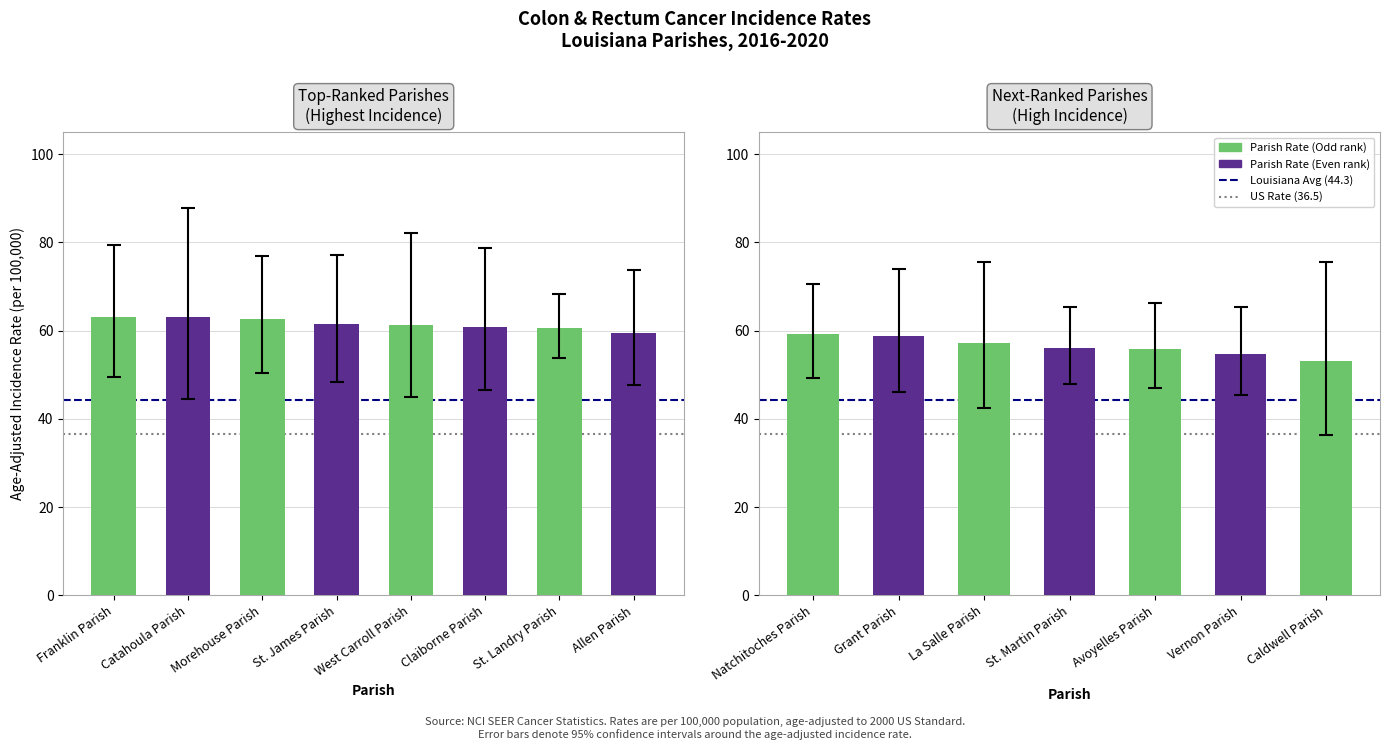

What is the value of the Age-Adjusted Rate bar at the 5th from the left?

61.2